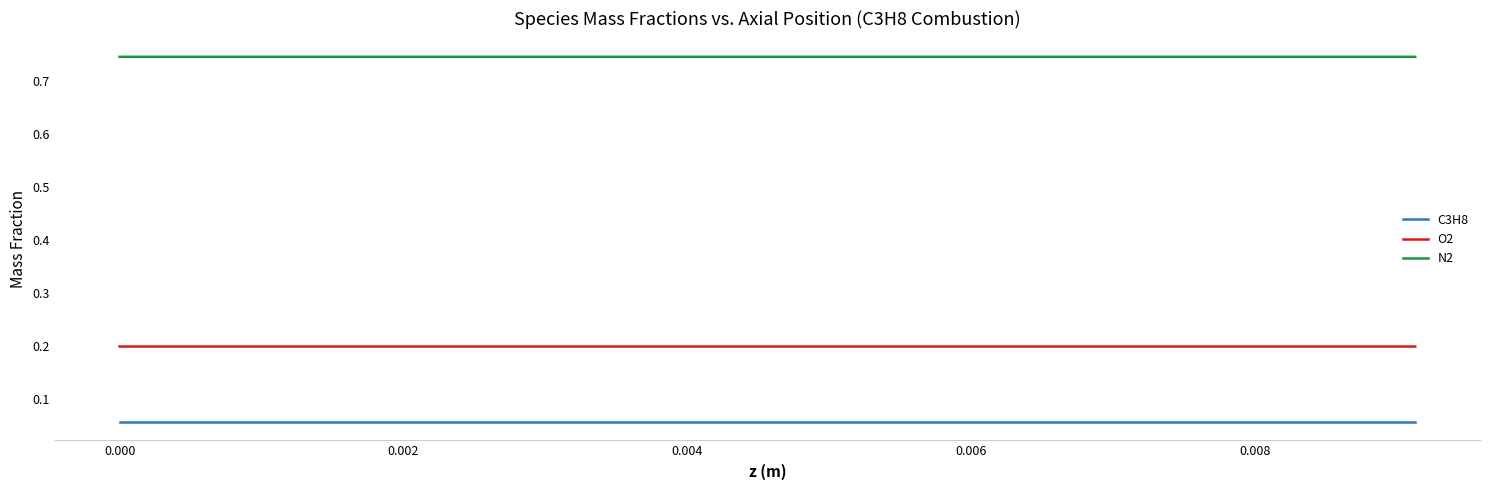

True or false: O2 and N2 cross at least once.

False